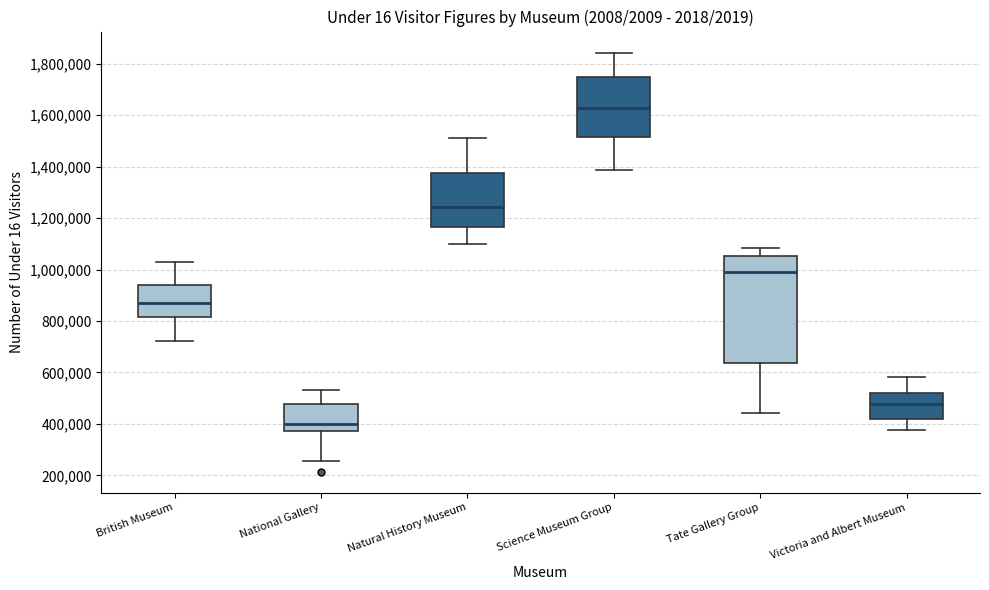

Reading left to right, read every box against the y-axis: the position of its median line, the range the box covers, and the ends of its whiskers. The values are not printed on the chart, so give them approximately, as read against the axis.

British Museum: median 880000, box 820000 to 940000, whiskers 720000 to 1040000
National Gallery: median 400000, box 380000 to 480000, whiskers 260000 to 540000
Natural History Museum: median 1240000, box 1160000 to 1380000, whiskers 1100000 to 1520000
Science Museum Group: median 1620000, box 1520000 to 1740000, whiskers 1380000 to 1840000
Tate Gallery Group: median 980000, box 640000 to 1060000, whiskers 440000 to 1080000
Victoria and Albert Museum: median 480000, box 420000 to 520000, whiskers 380000 to 580000